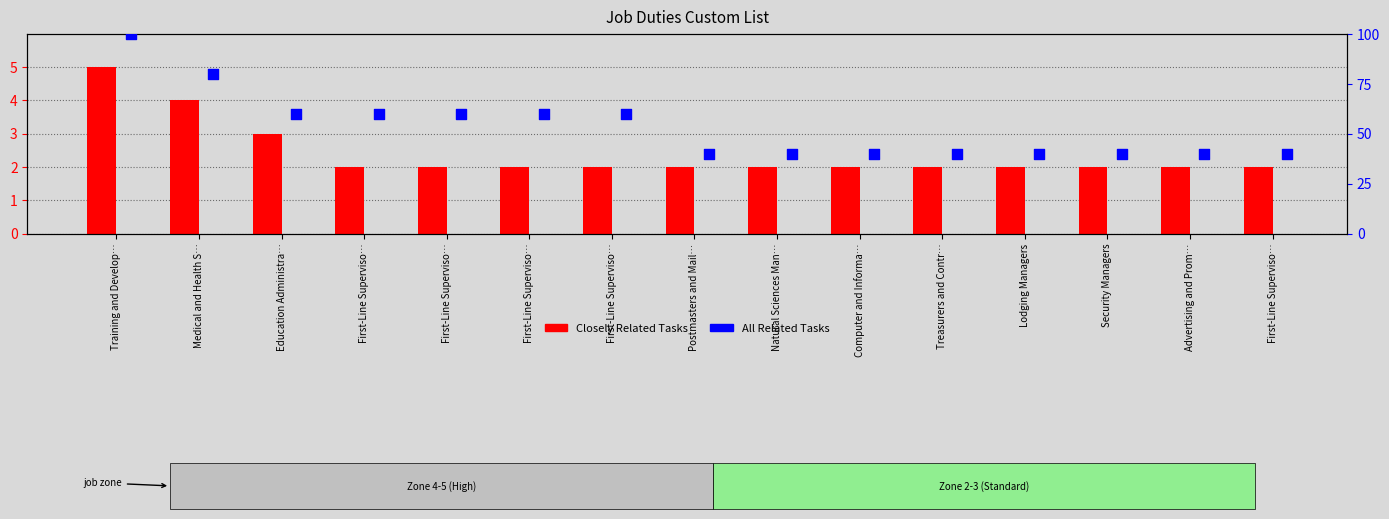

Is the value of All Related Tasks at Lodging Managers greater than the value of Closely Related Tasks at Training and Develop…?

Yes